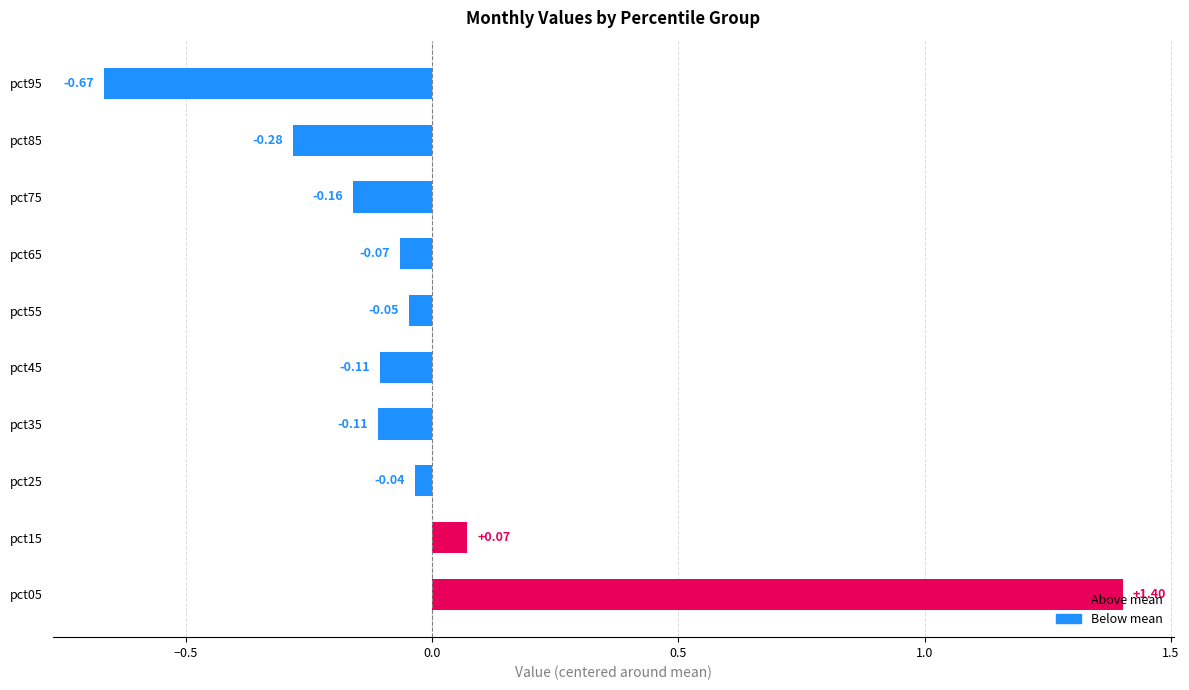

What is the difference between the maximum and minimum values?

2.1